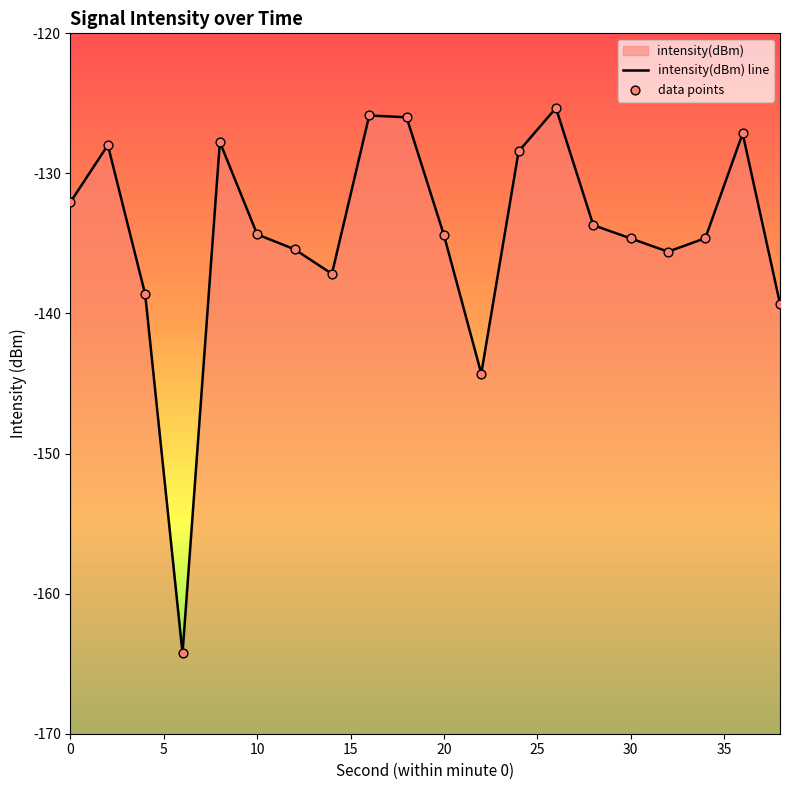

What is the change in value from 2 to 8?

+0.2